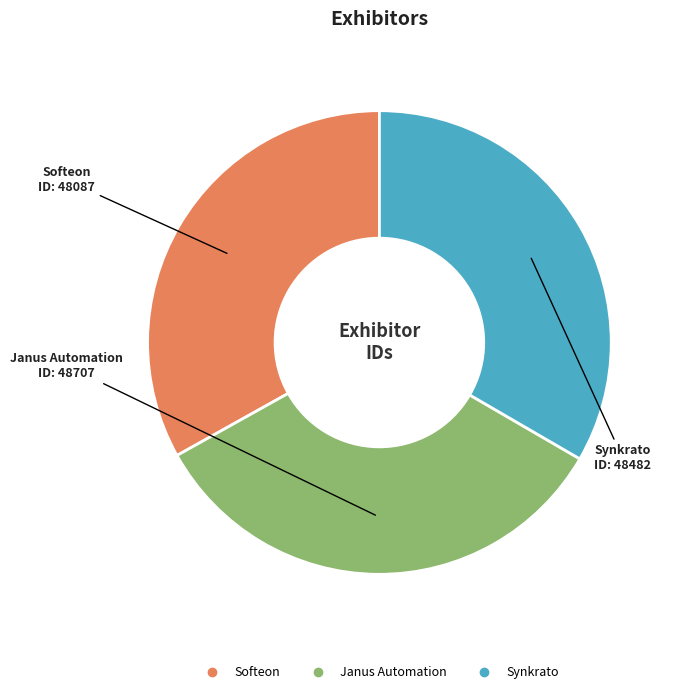

Do Softeon and Janus Automation together represent more than half of the pie?

Yes